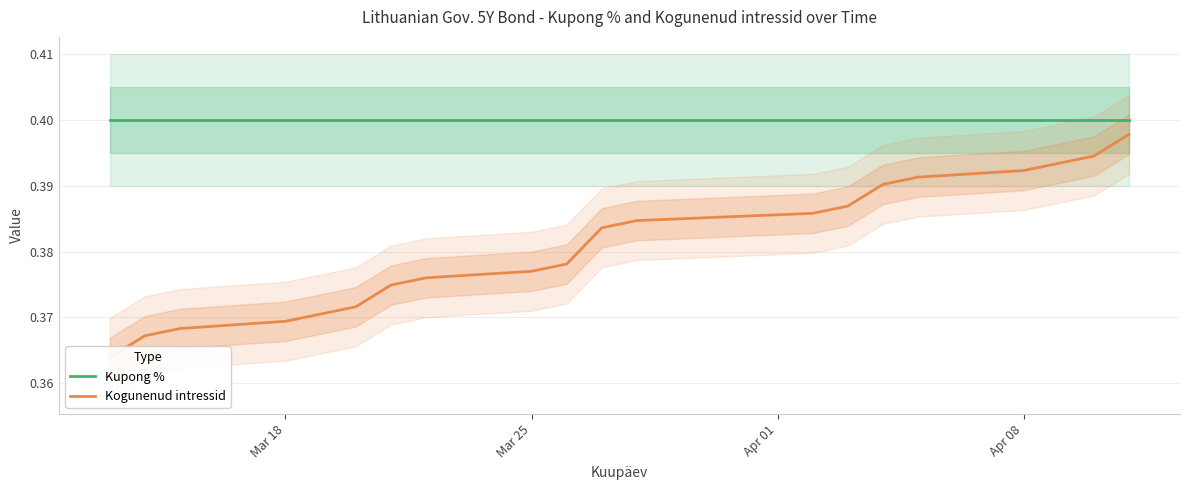

Does the chart display data point markers on the line(s)?

No